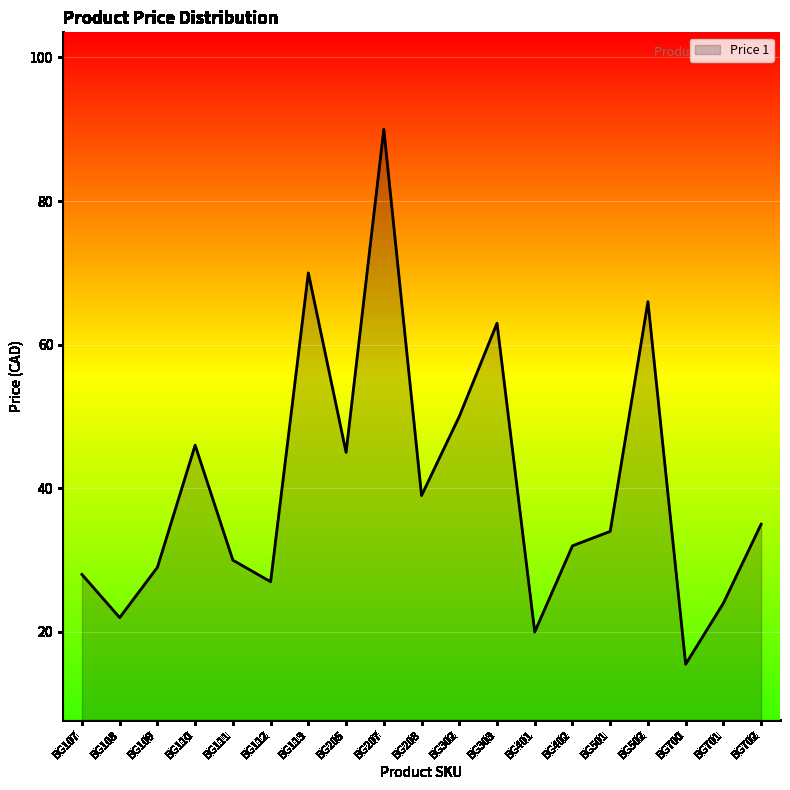

What is the difference between the values at BG701 and BG111?

6.0